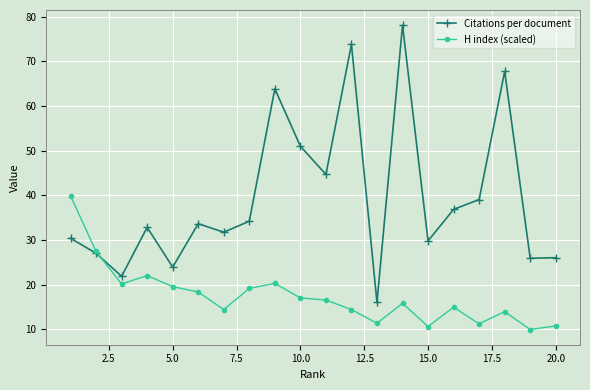

Is this an area chart (filled region under the line)?

No